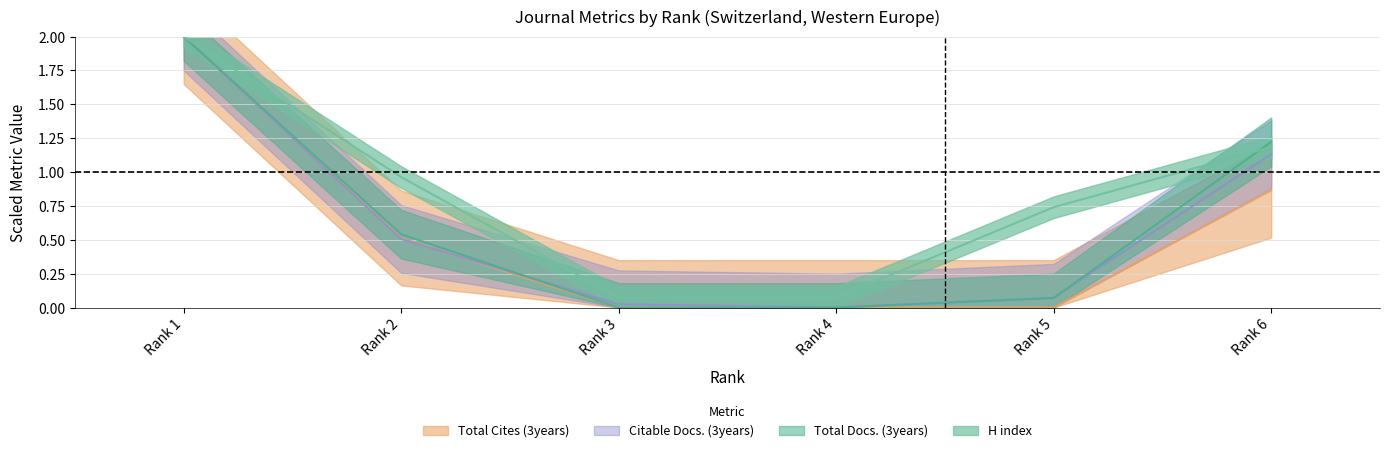

What is the approximate value of Total Cites (3years) at Rank 6?

0.9